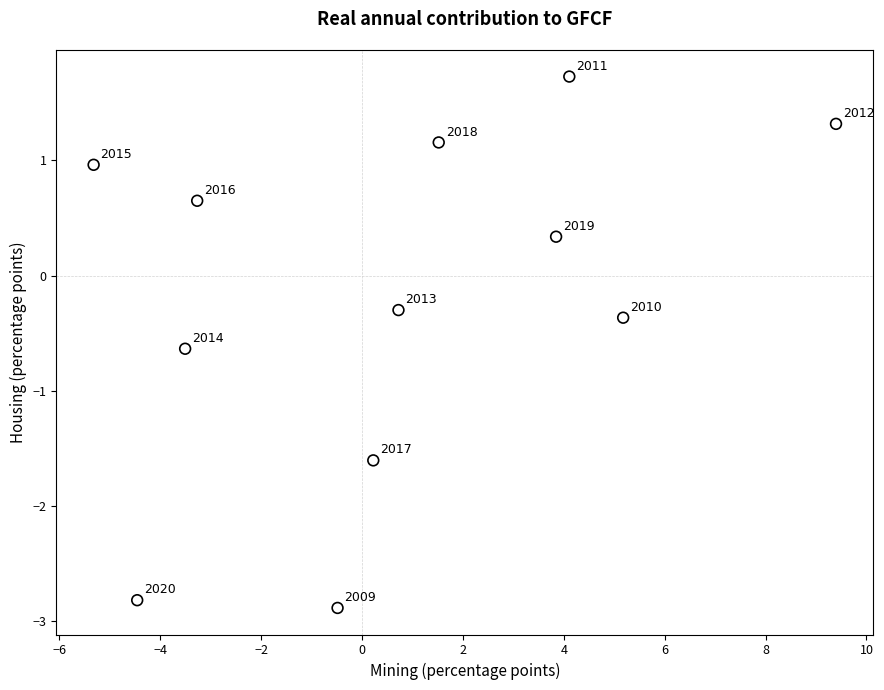

What is the range of X values (max minus min)?

14.7